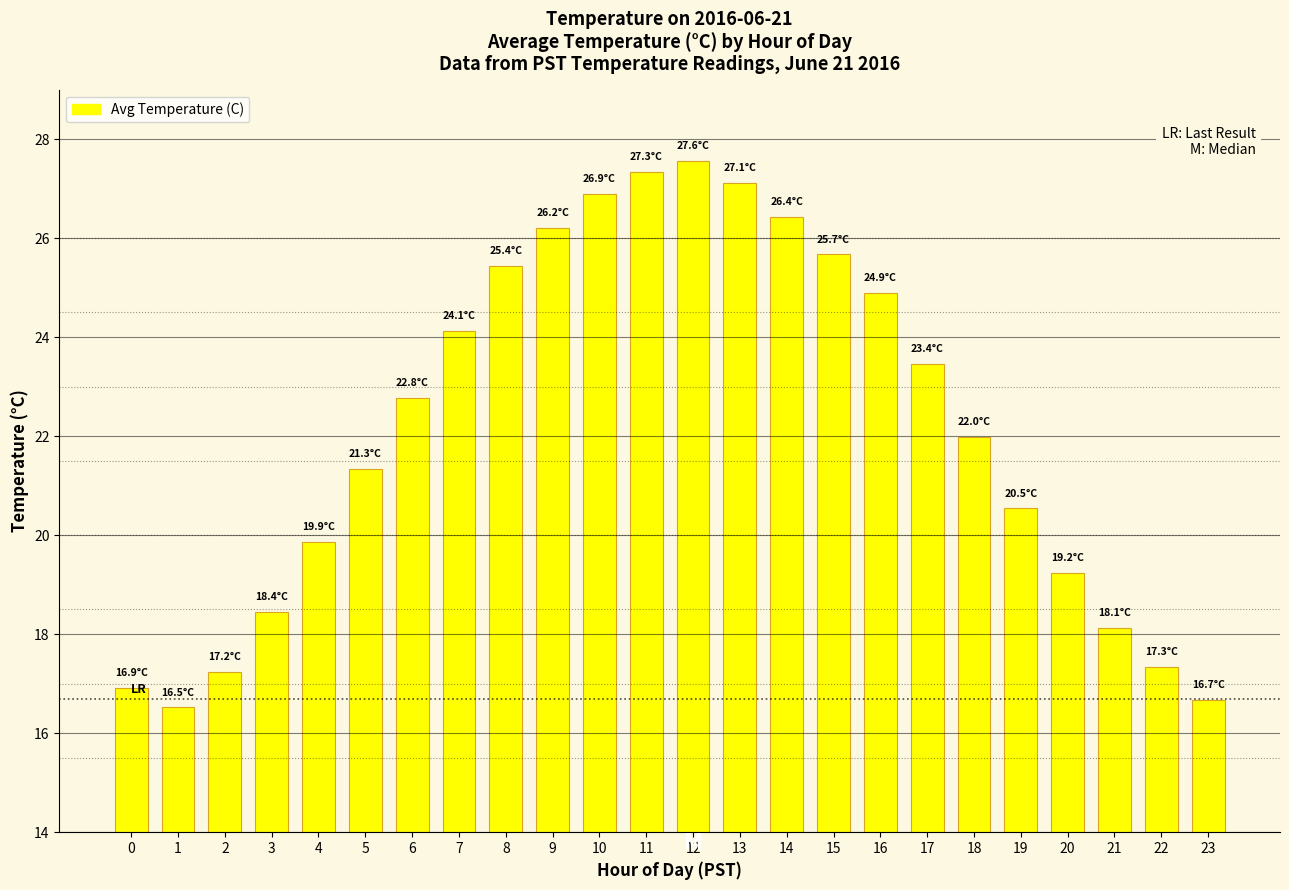

What is the ratio of the value at 22 to the value at 13?

0.6